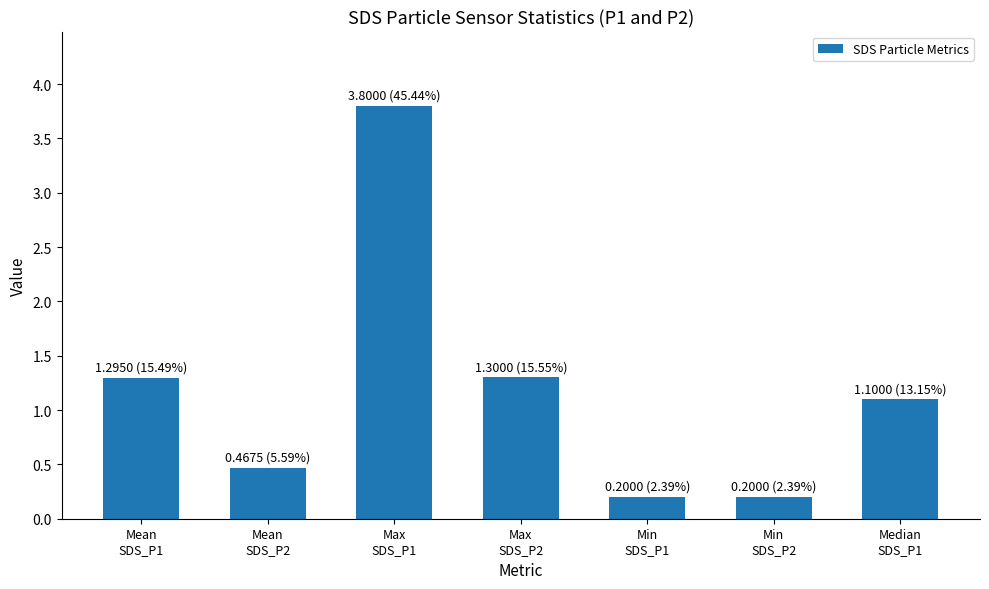

What is the average value?

1.2